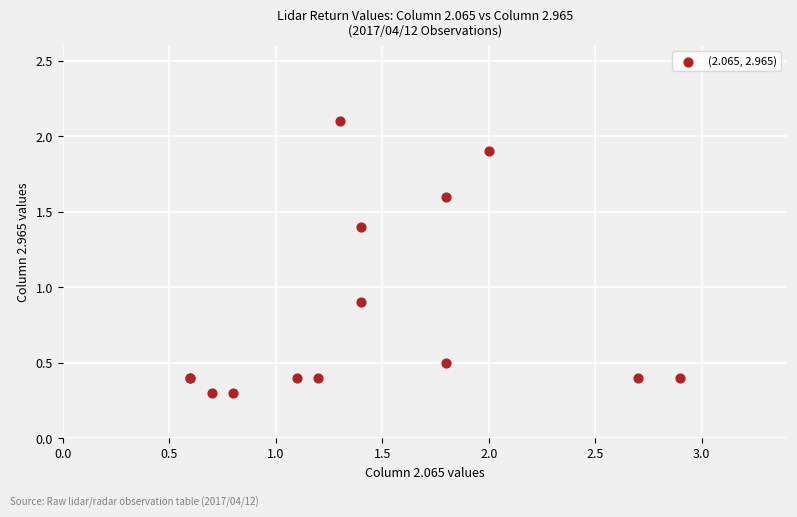

What Y value in the scatter plot is closest to 1?

0.9